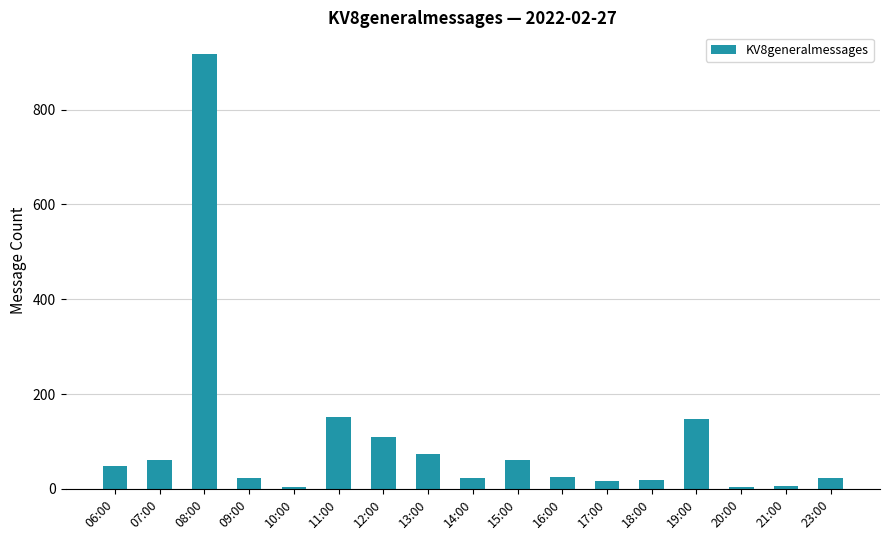

Are the bars horizontal?

No